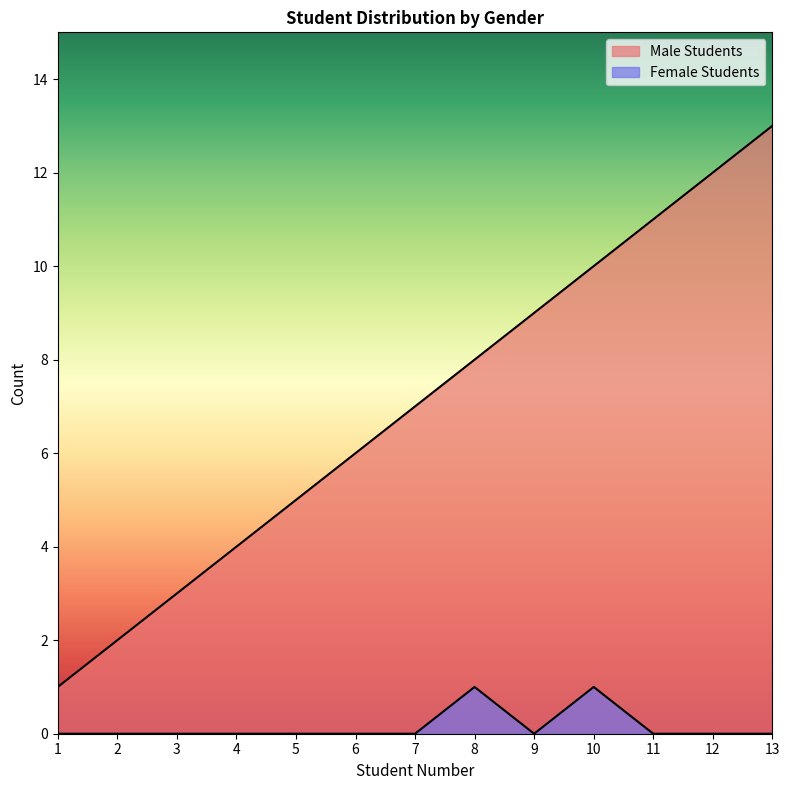

Which label corresponds to the smallest value in the chart?

1